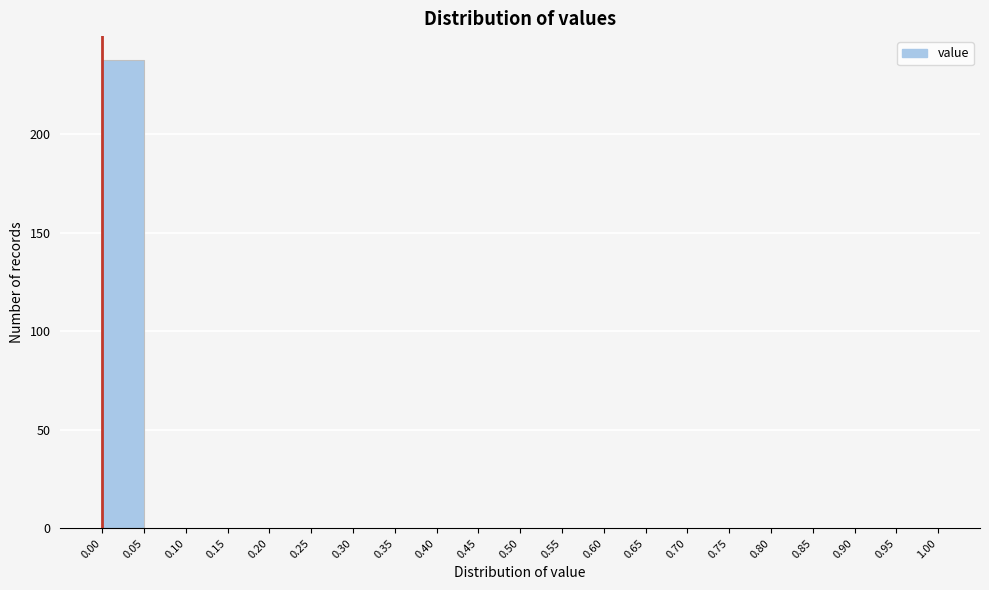

Which range on the x-axis has the tallest bar?

0.00 to 0.05